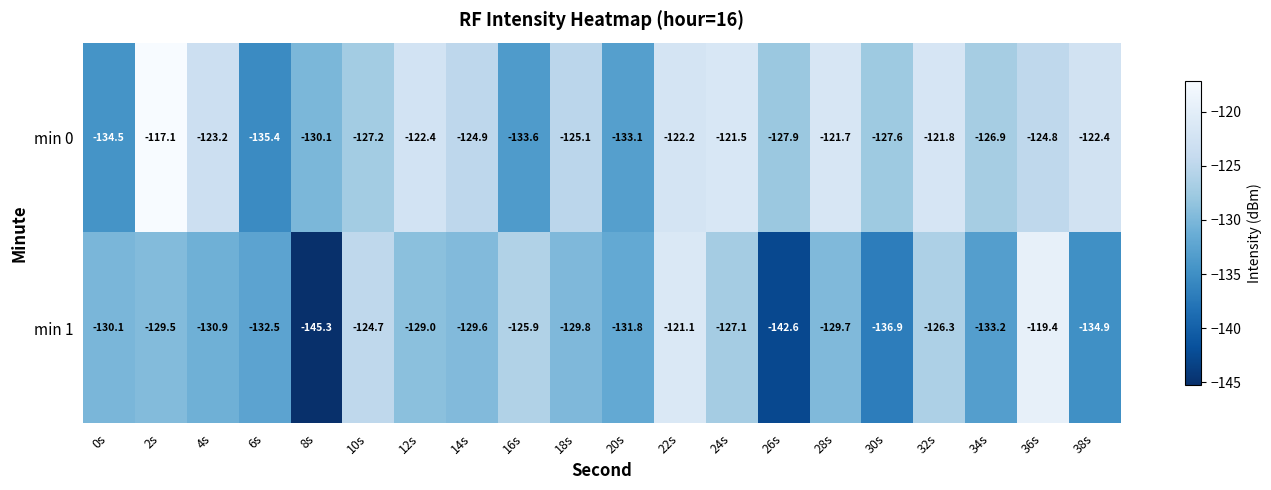

What is the average value of the min 0 series?

-126.2